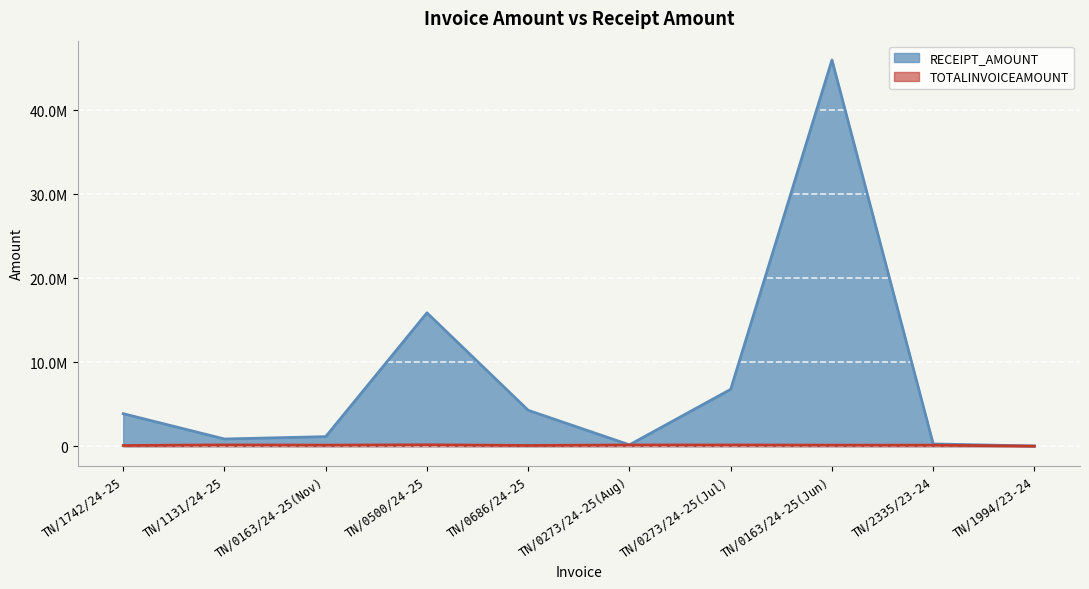

What is the total value across all series at TN/0686/24-25?

4362555